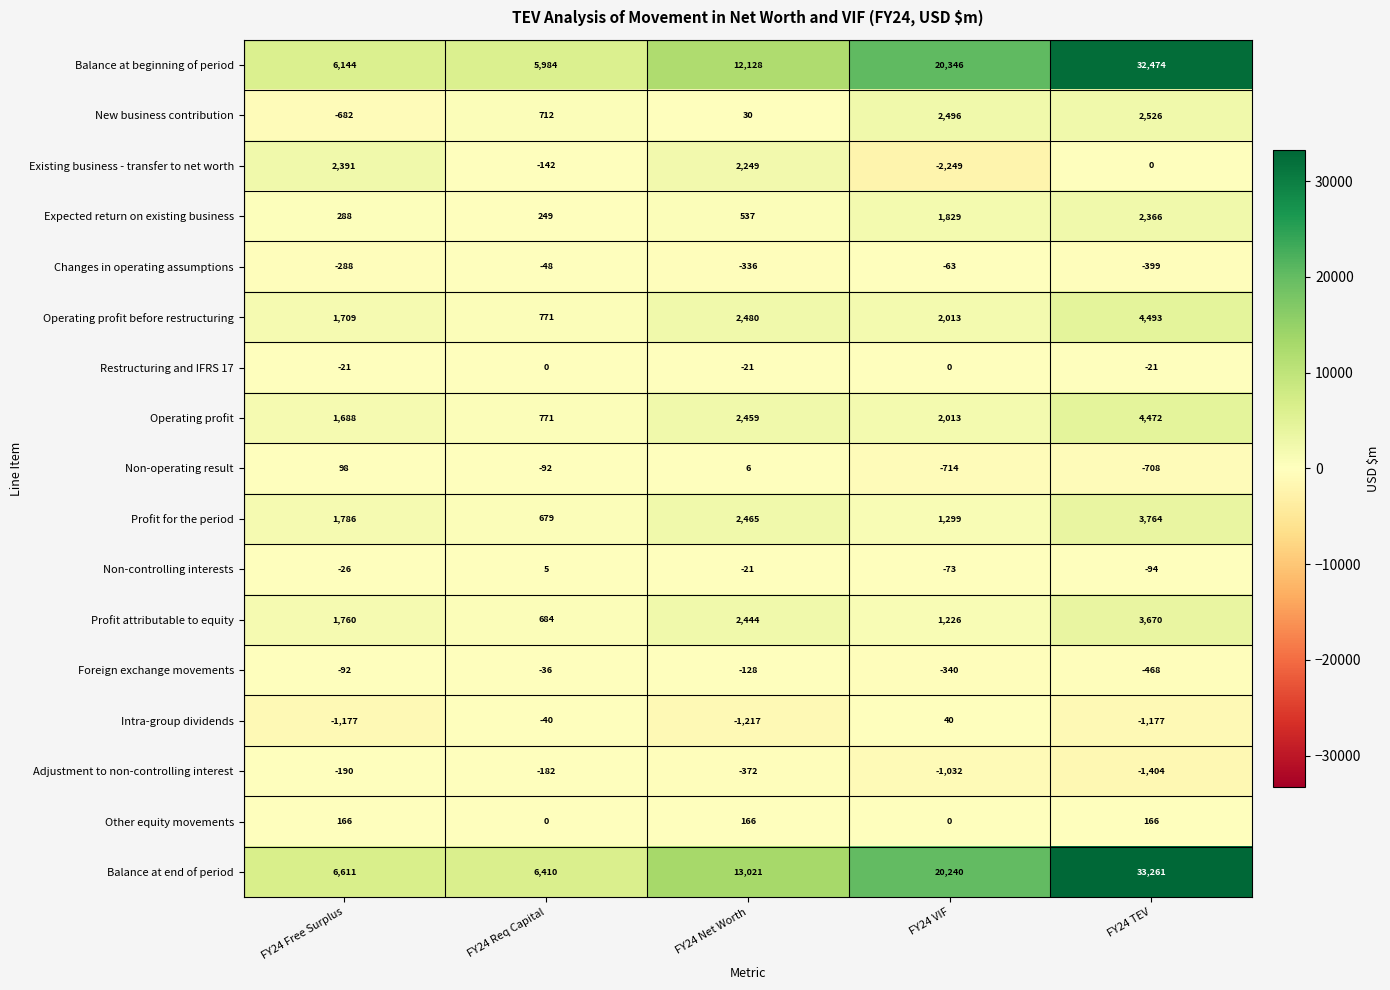

The Foreign exchange movements series shows -120 at FY24 Free Surplus. True or false?

False